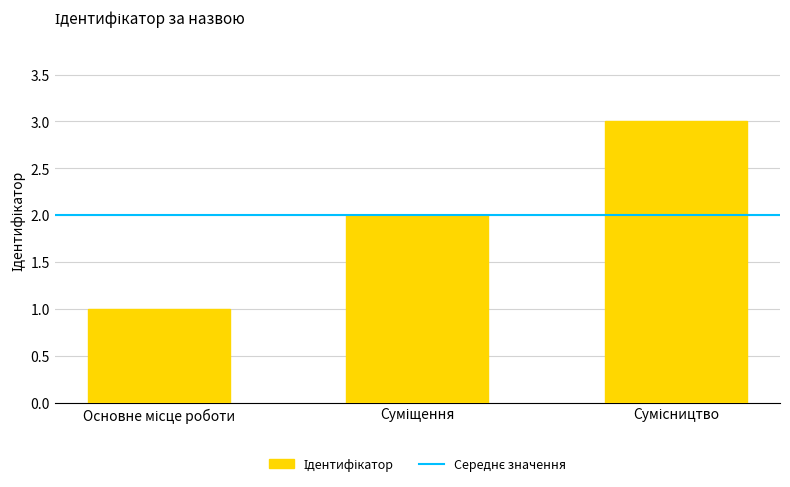

What is the sum of all values?

6